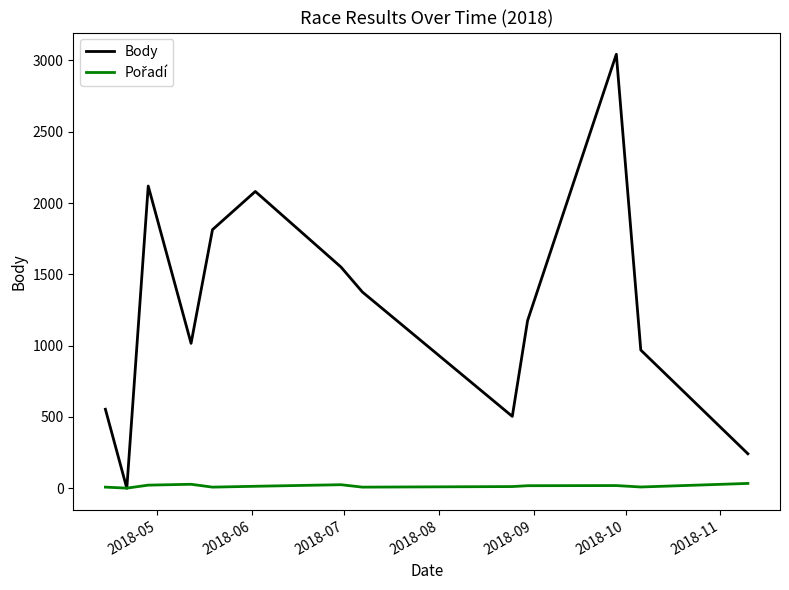

What is the maximum value shown in the chart?

3043